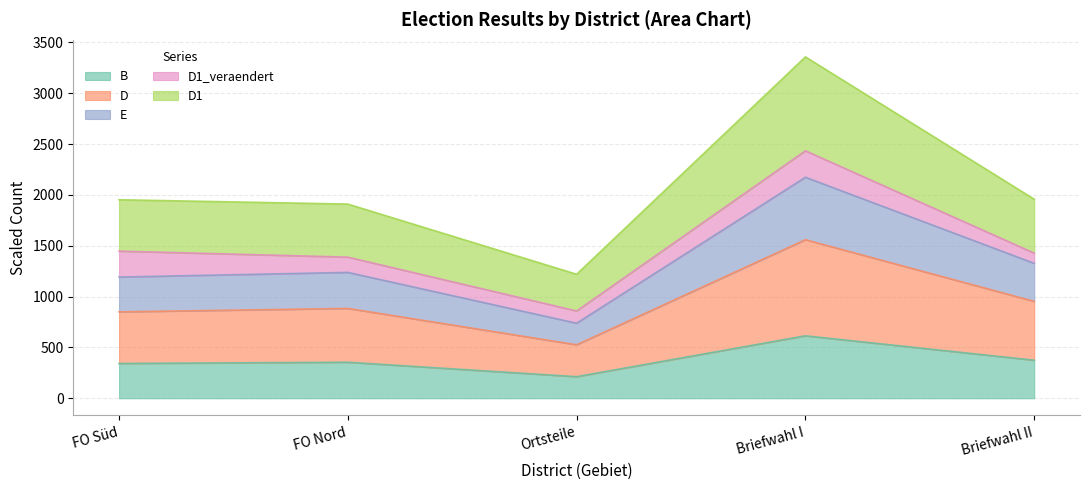

Where is the first local minimum for D?

Ortsteile